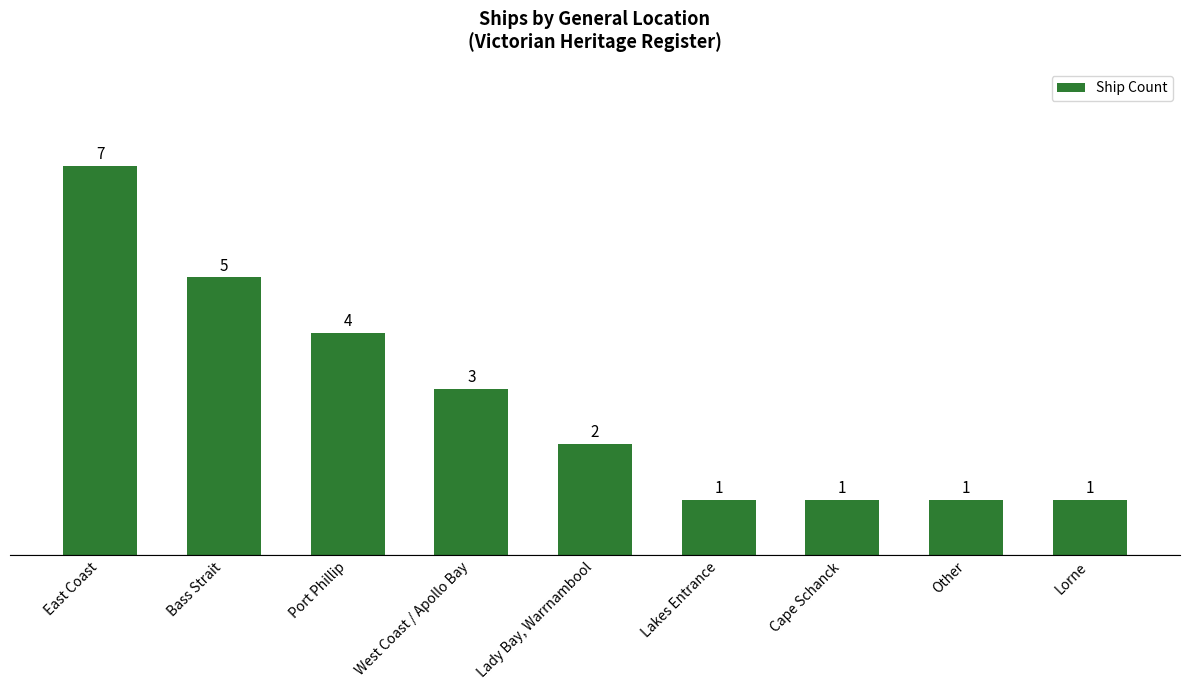

What is the difference between the maximum and second lowest values?

6